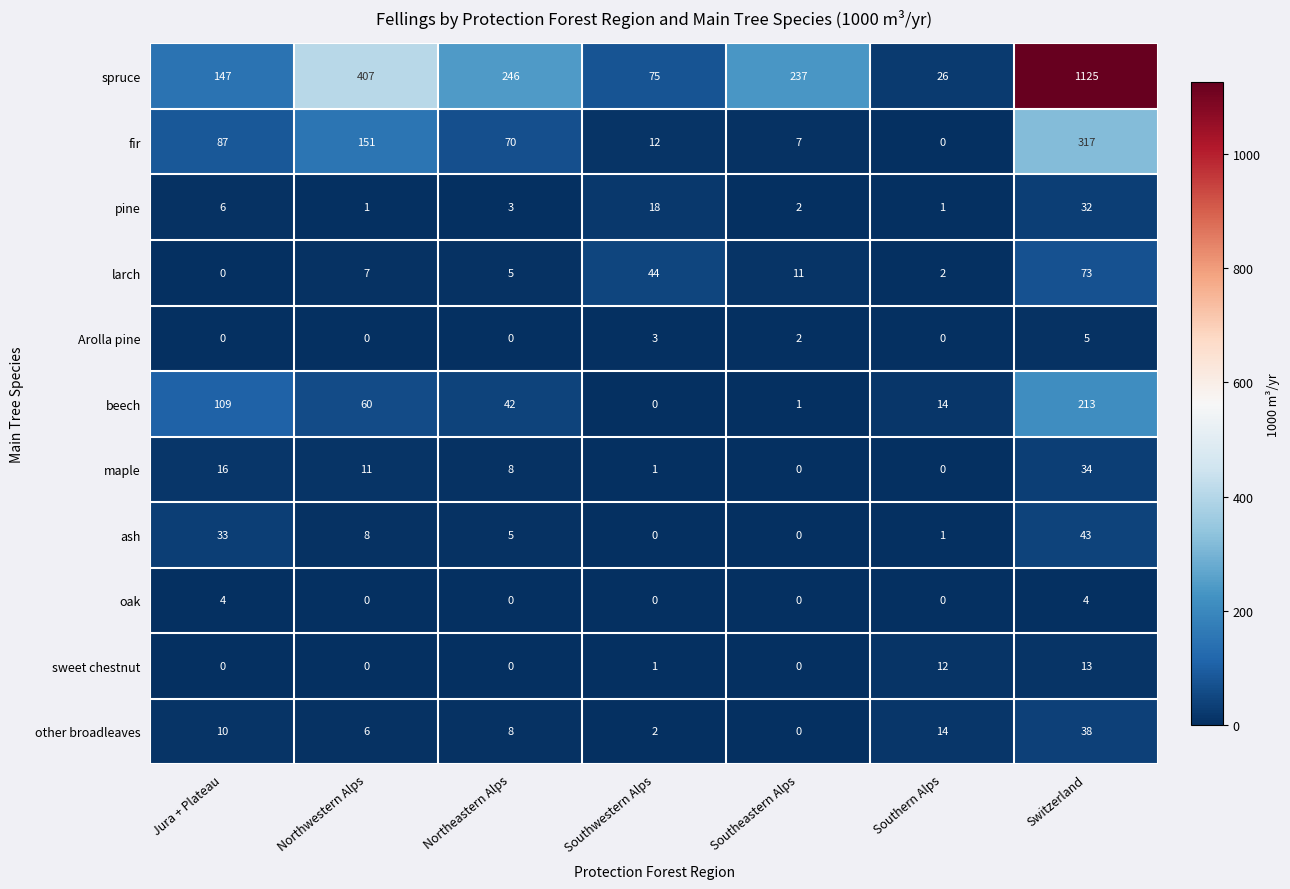

What is the sum of all sweet chestnut values?

26